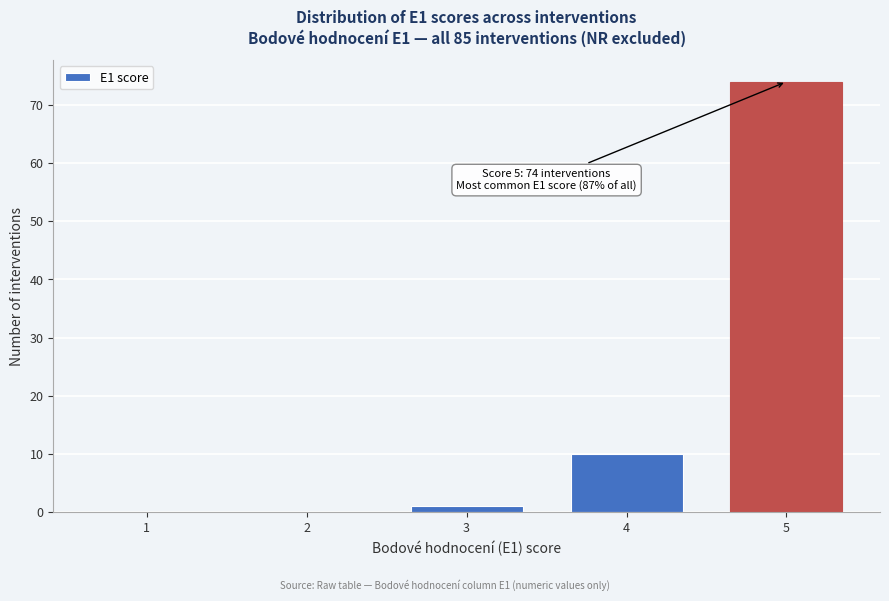

Reading right to left, transcribe all the data shown in this chart.

5=74	4=10	3=1	2=0	1=0